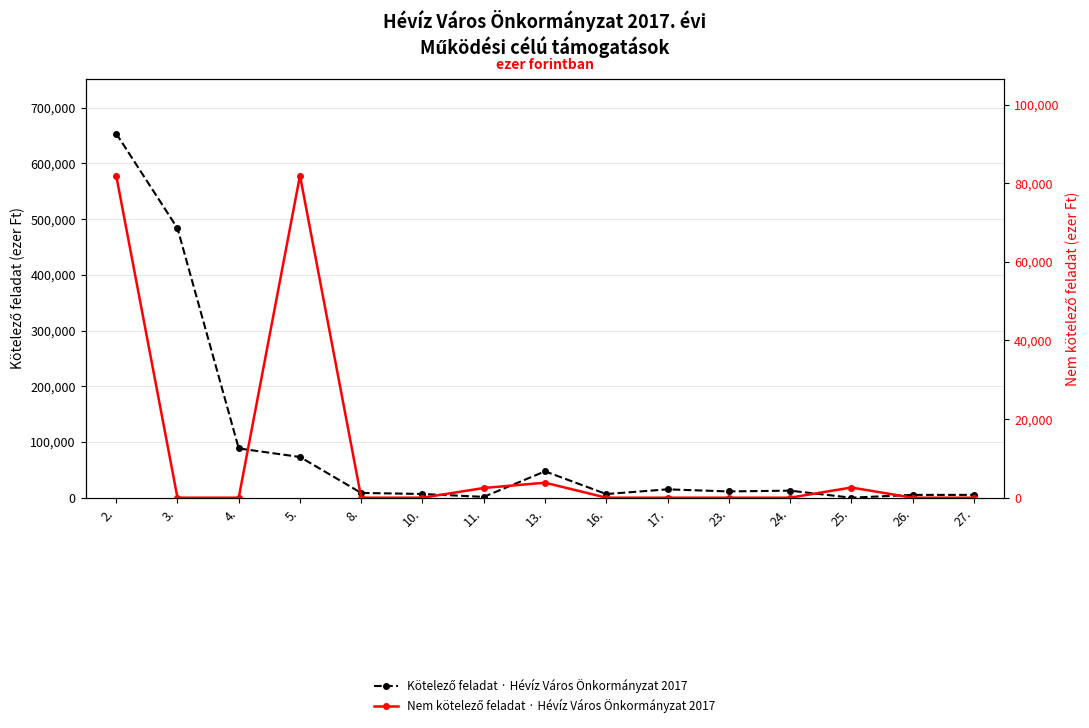

Is the value of Nem kötelező feladat · Hévíz Város Önkormányzat 2017 at 13. greater than the value of Kötelező feladat · Hévíz Város Önkormányzat 2017 at 3.?

No